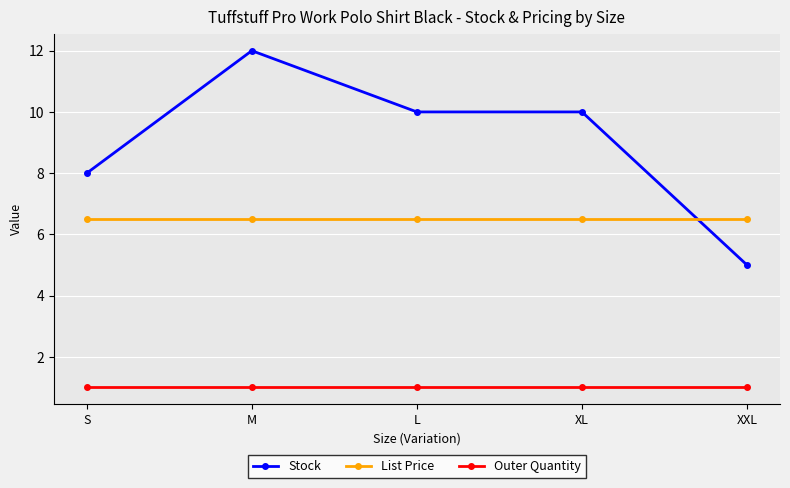

Reading left to right, transcribe all the data shown in this chart.

Stock: 8.0	12.0	10.0	10.0	5.0
List Price: 6.5	6.5	6.5	6.5	6.5
Outer Quantity: 1.0	1.0	1.0	1.0	1.0